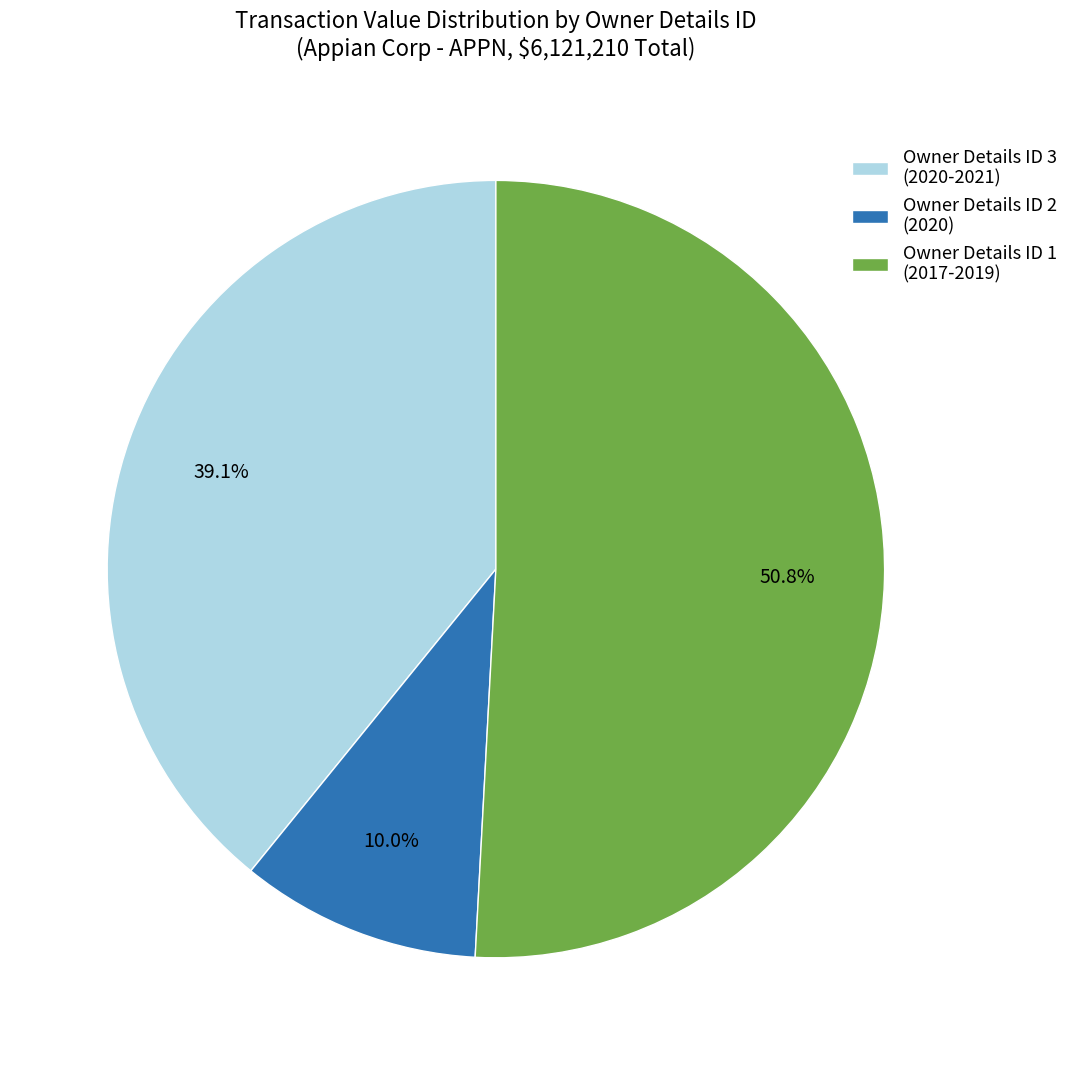

Is there a majority slice in this chart?

Yes